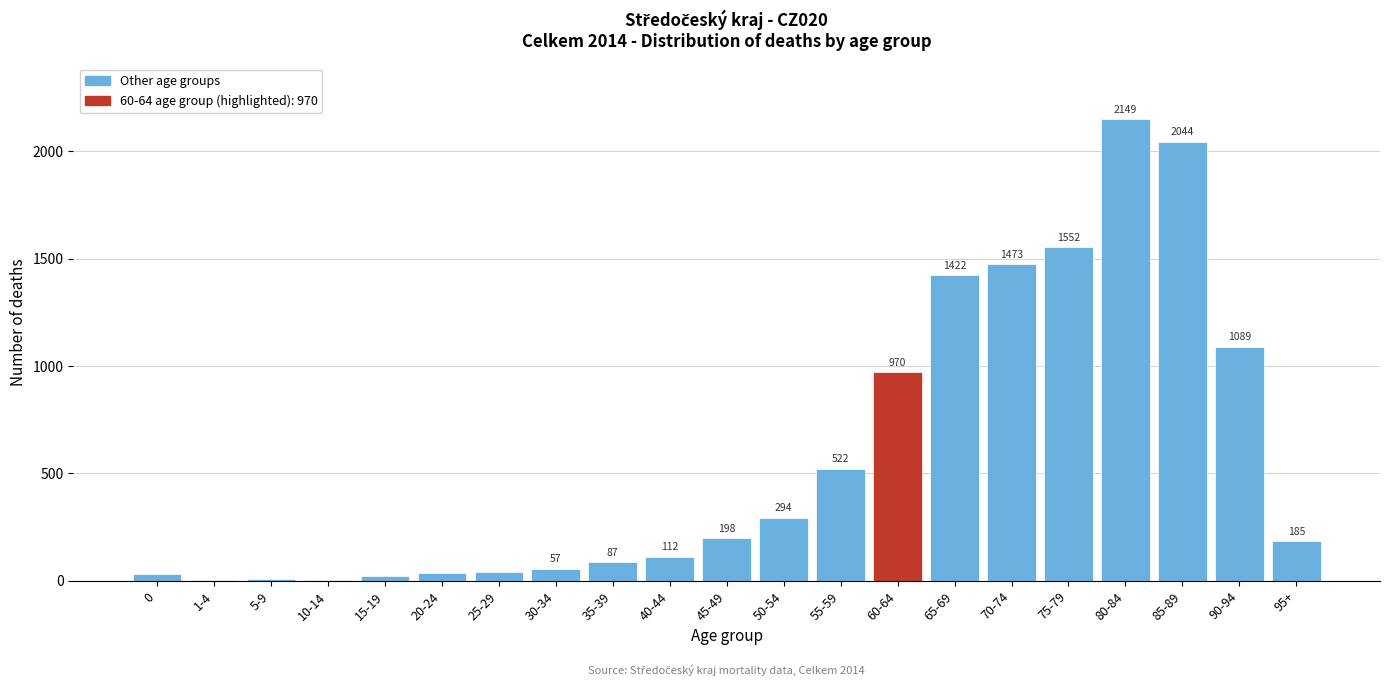

Reading left to right, transcribe all the data shown in this chart.

0=30	1-4=6	5-9=10	10-14=4	15-19=22	20-24=35	25-29=40	30-34=57	35-39=87	40-44=112	45-49=198	50-54=294	55-59=522	60-64=970	65-69=1422	70-74=1473	75-79=1552	80-84=2149	85-89=2044	90-94=1089	95+=185